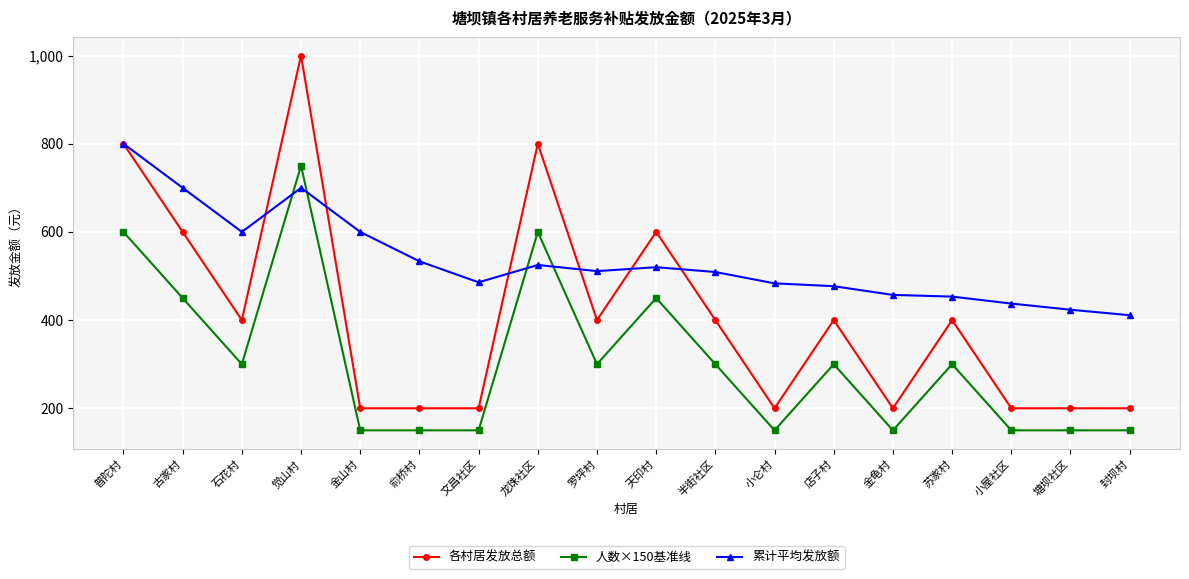

At which category is the sum across all series the highest?

觉山村